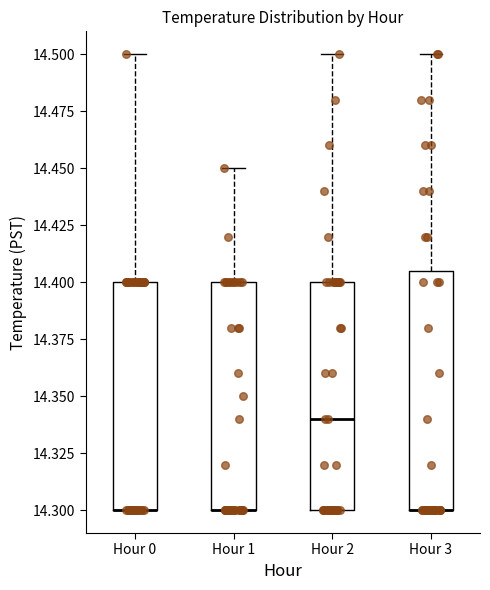

Which box is the tallest, from its lower edge to its upper edge?

Hour 3